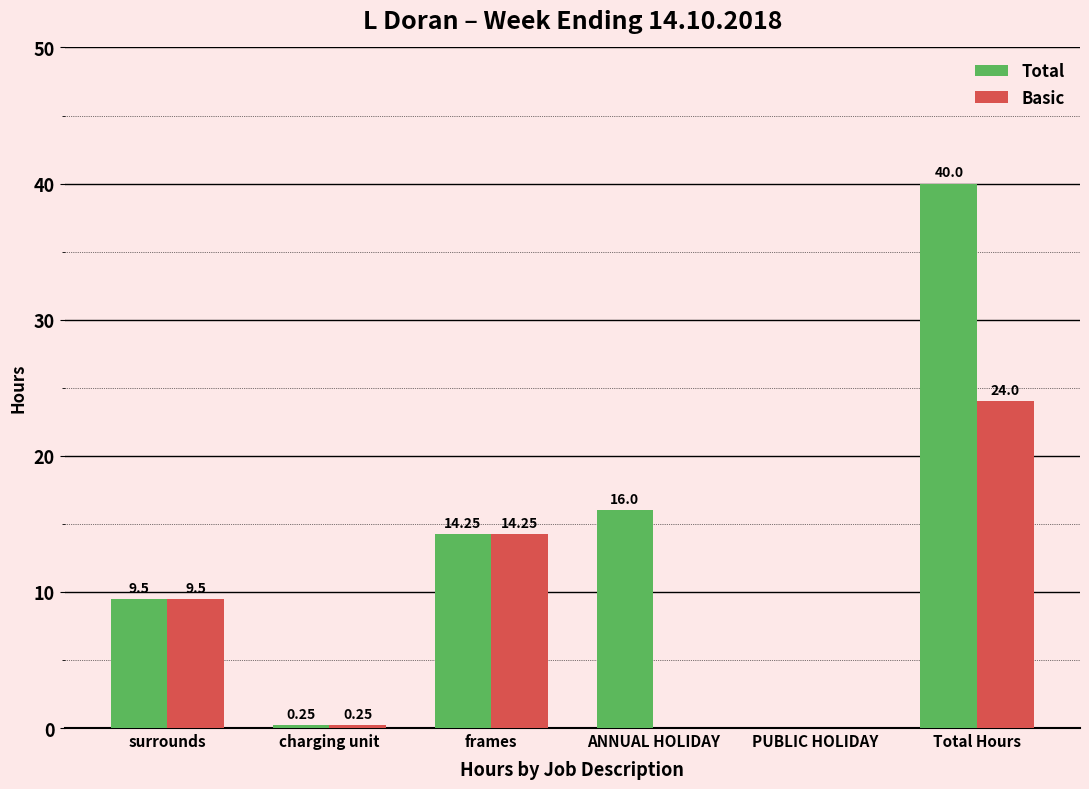

Where is Total nearest to the value 20?

ANNUAL HOLIDAY